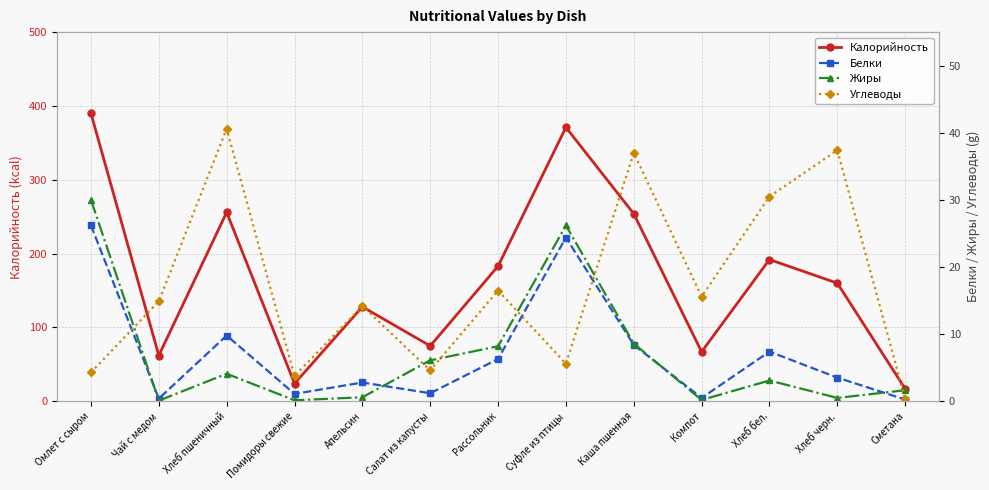

Where is Белки nearest to the value 13?

Хлеб пшеничный